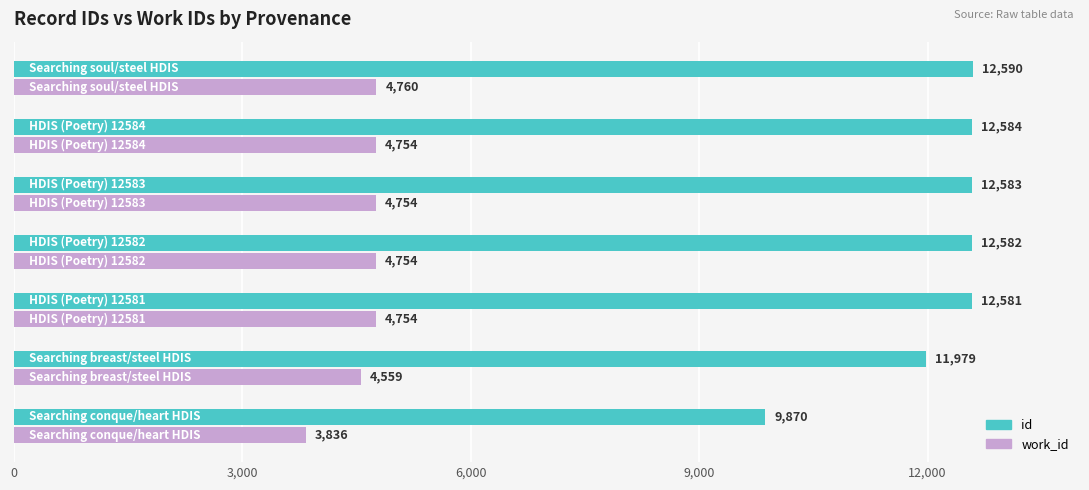

List the series in order of their peak value, lowest first.

work_id, id